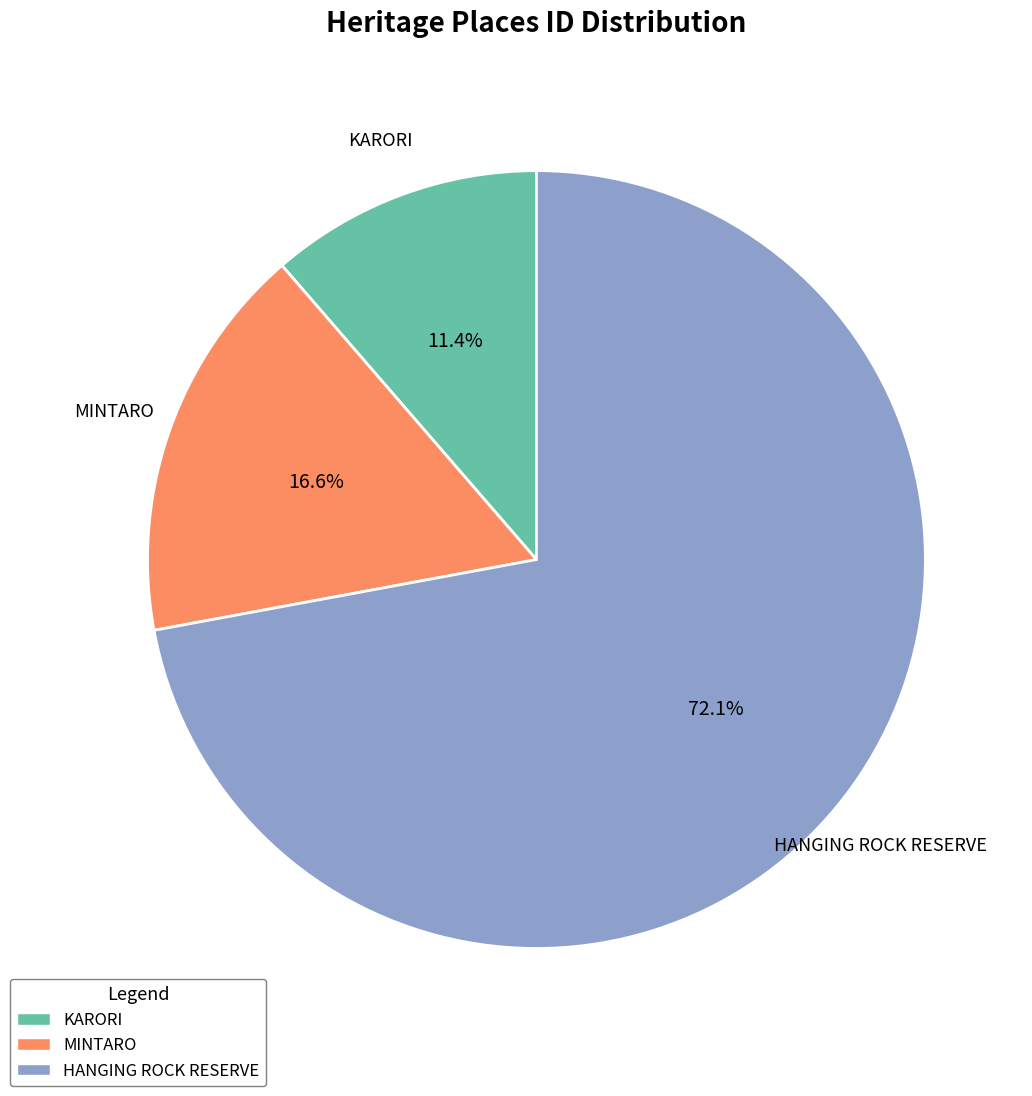

Is the sum of KARORI and MINTARO greater than half?

No